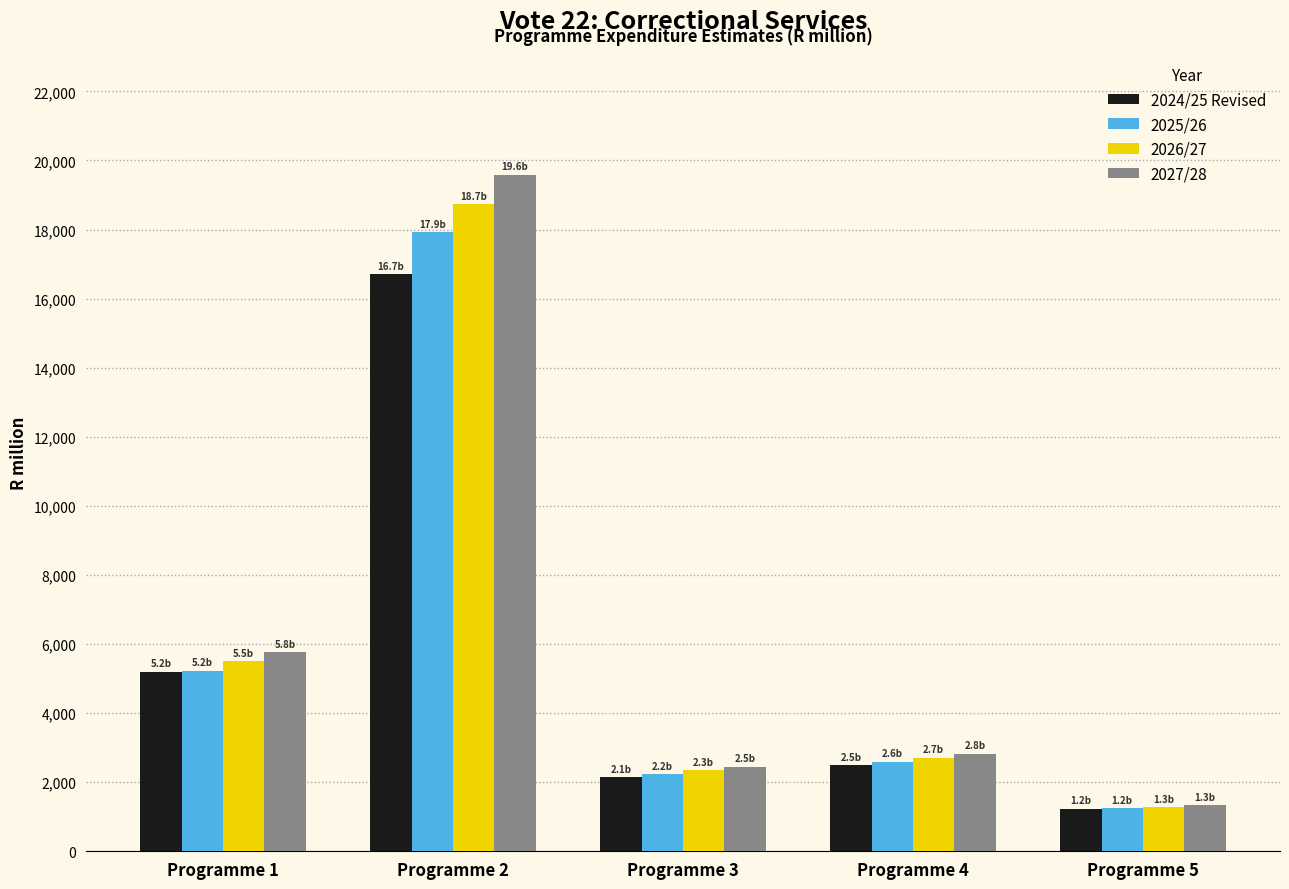

The 2025/26 series shows 8857.5 at Programme 1. True or false?

False